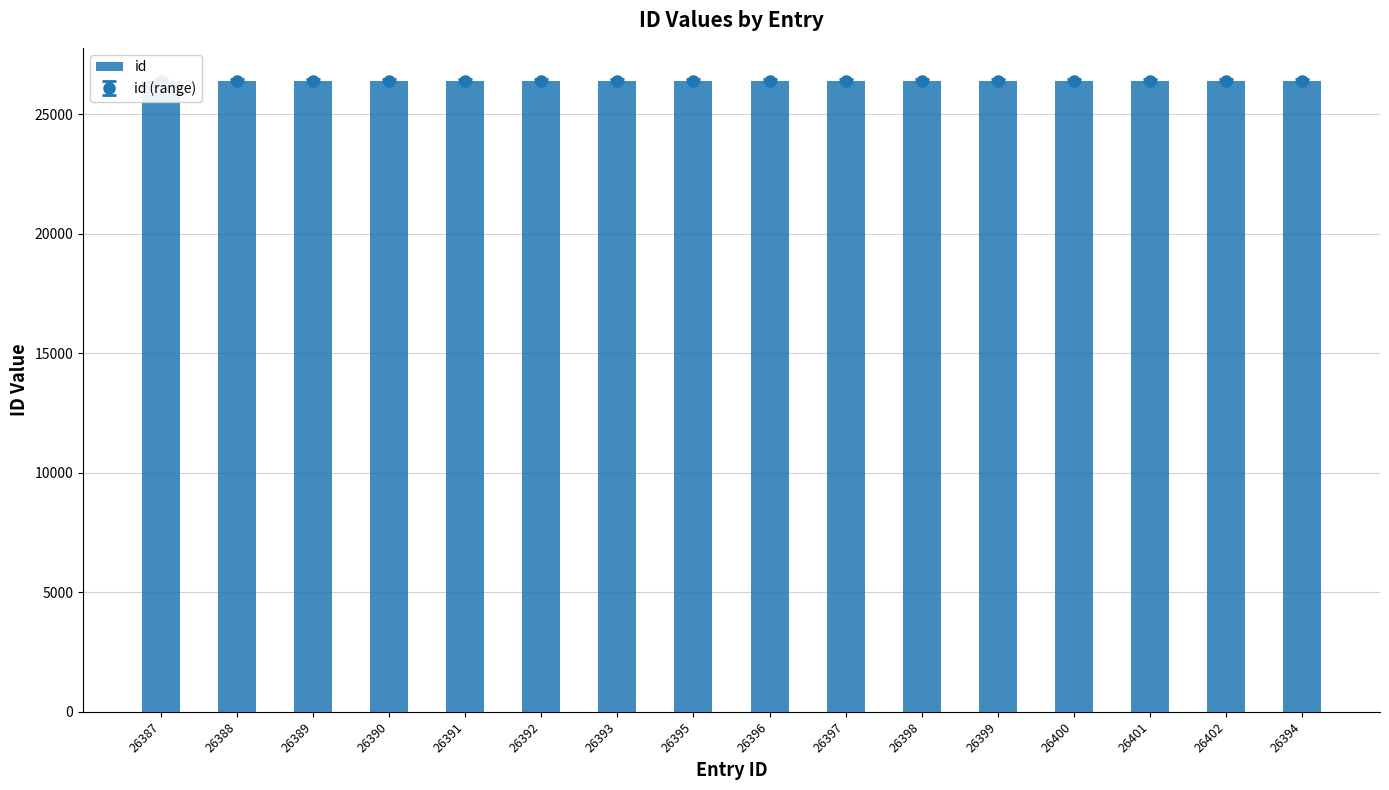

What is the average value?

26394